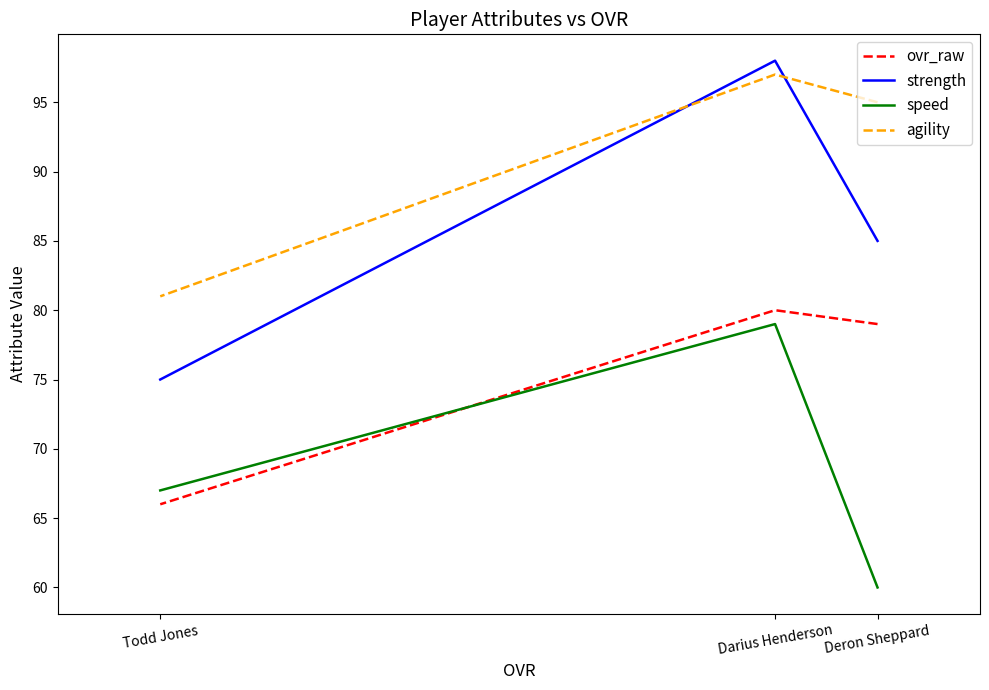

Is the value of strength at Darius Henderson greater than the value of ovr_raw at Darius Henderson?

Yes